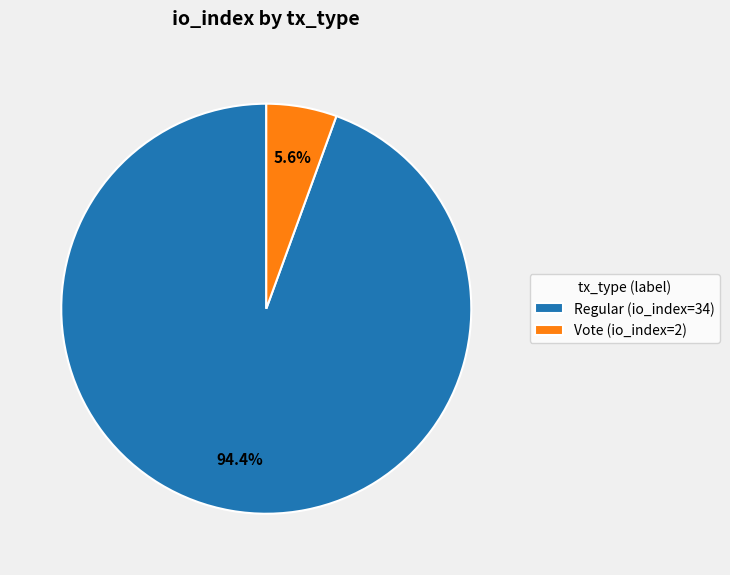

What percentage is NOT represented by Vote (io_index=2)?

94.4%